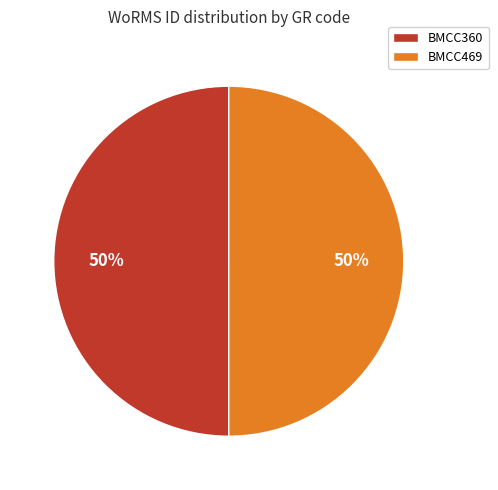

Do BMCC469 and BMCC360 together represent more than half of the pie?

Yes